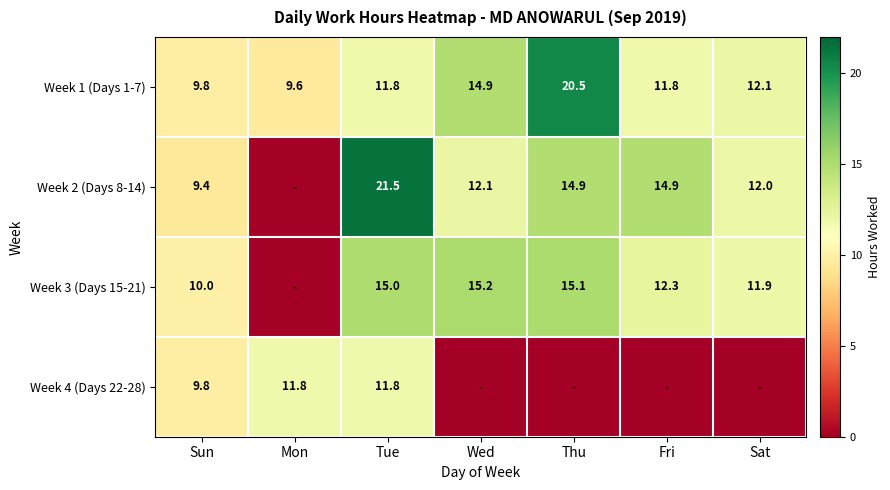

True or false: Week 2 (Days 8-14) has a value of 13.6 at Sun.

False